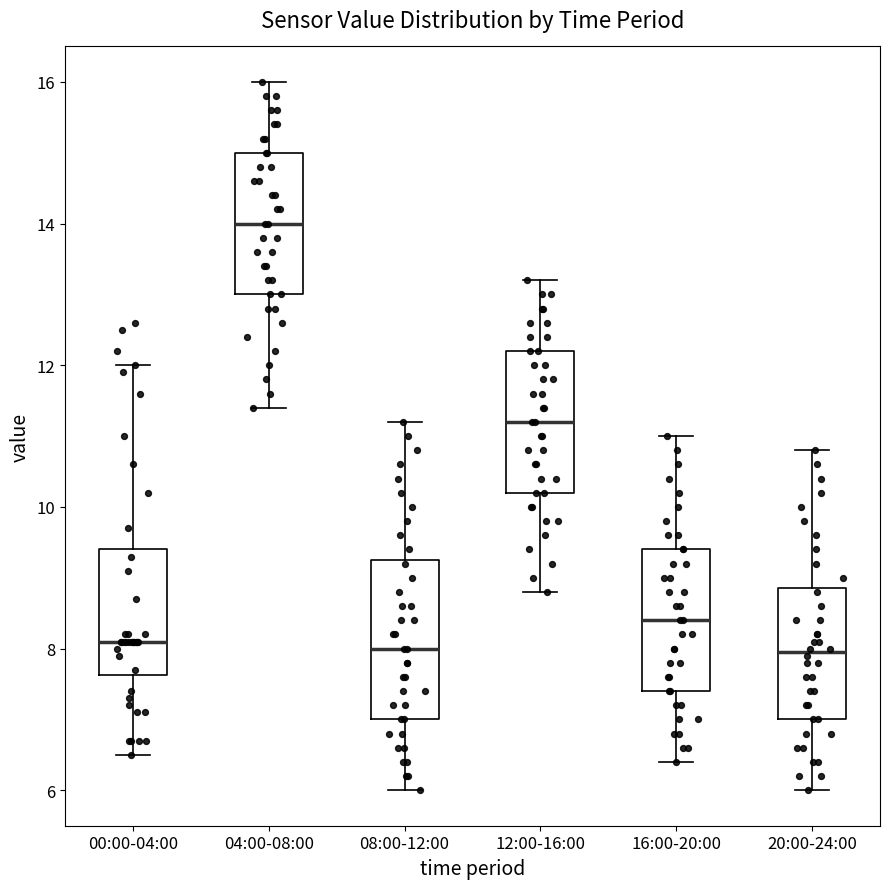

Reading left to right, transcribe this box plot: for each box, give where its median line is, the range the box spans, and where its two whiskers end, as read against the y-axis. The values are not printed on the chart, so give them approximately, as read against the axis.

00:00-04:00: median 8.2, box 7.6 to 9.4, whiskers 6.6 to 12.0
04:00-08:00: median 14.0, box 13.0 to 15.0, whiskers 11.4 to 16.0
08:00-12:00: median 8.0, box 7.0 to 9.2, whiskers 6.0 to 11.2
12:00-16:00: median 11.2, box 10.2 to 12.2, whiskers 8.8 to 13.2
16:00-20:00: median 8.4, box 7.4 to 9.4, whiskers 6.4 to 11.0
20:00-24:00: median 8.0, box 7.0 to 8.8, whiskers 6.0 to 10.8